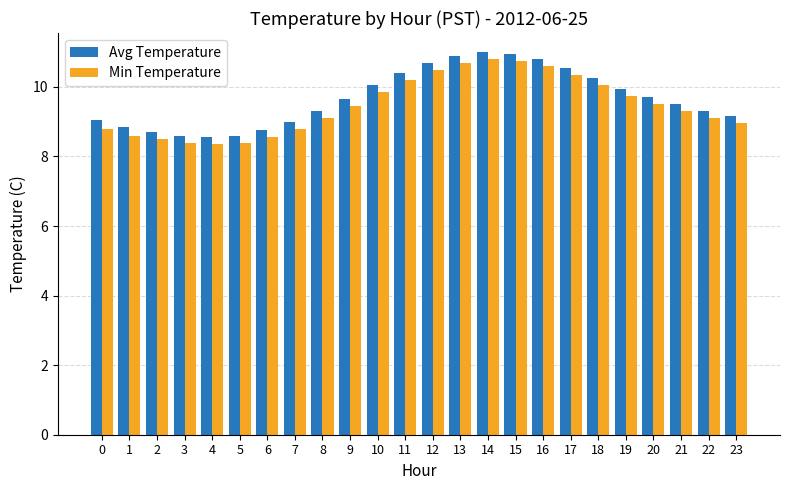

Rank the series at 14 from highest to lowest value.

Avg Temperature, Min Temperature